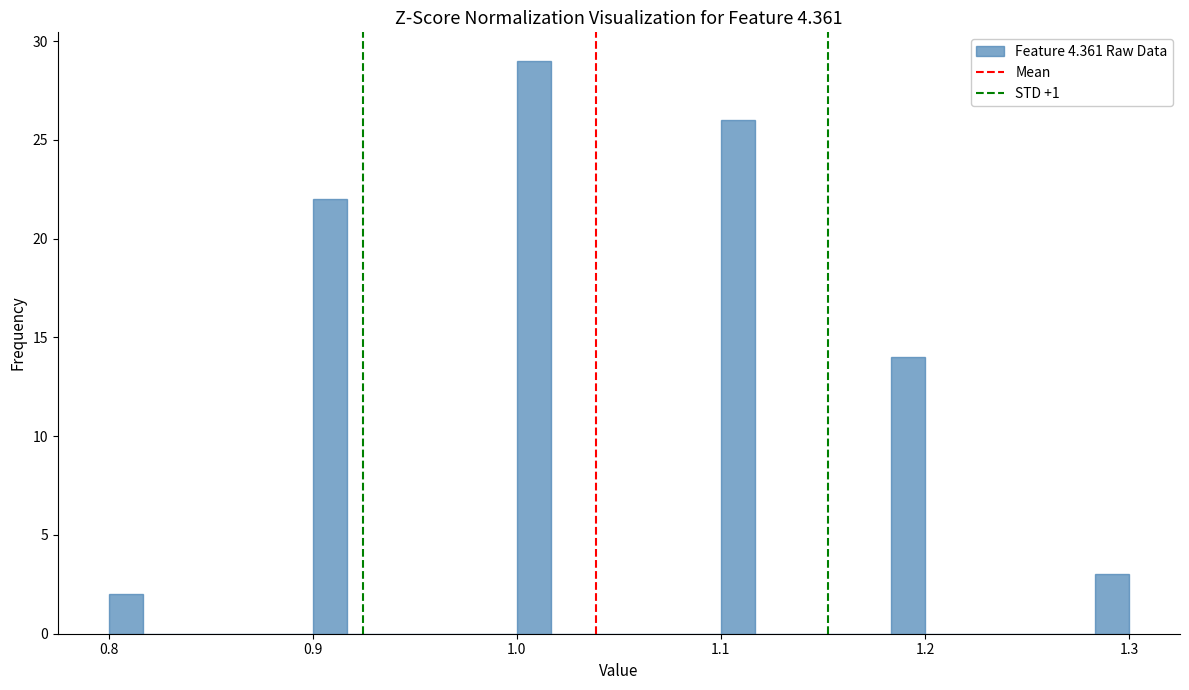

Read against the x-axis, roughly where is the centre of the tallest bar?

1.01